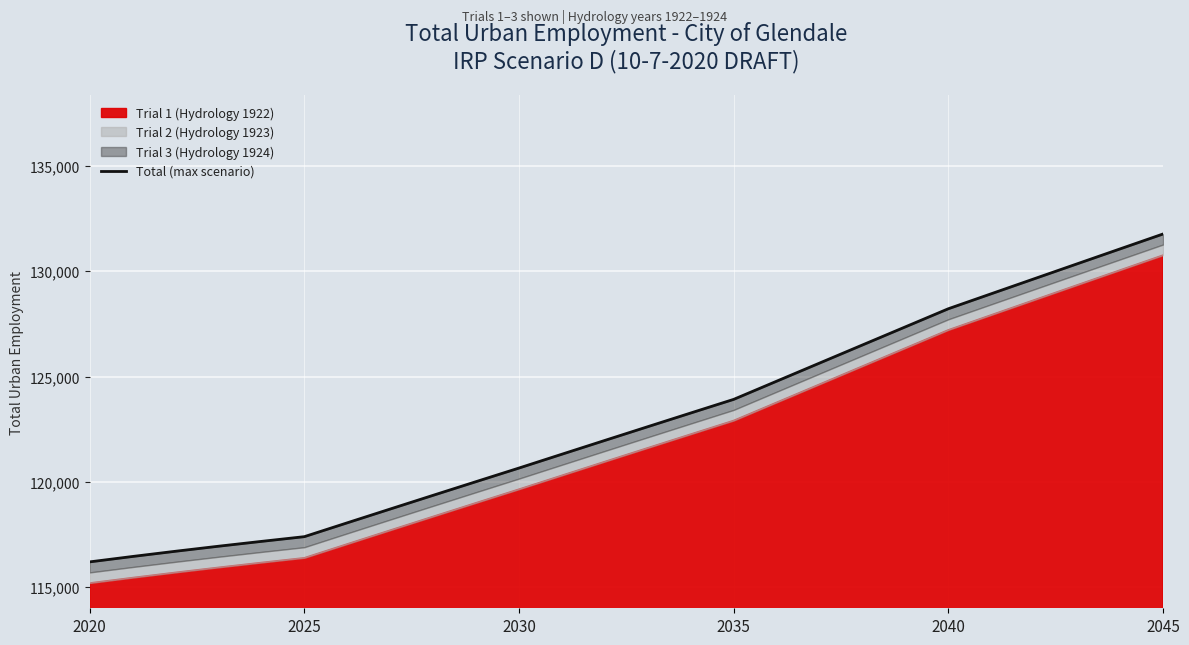

How many values are below 122620?

13